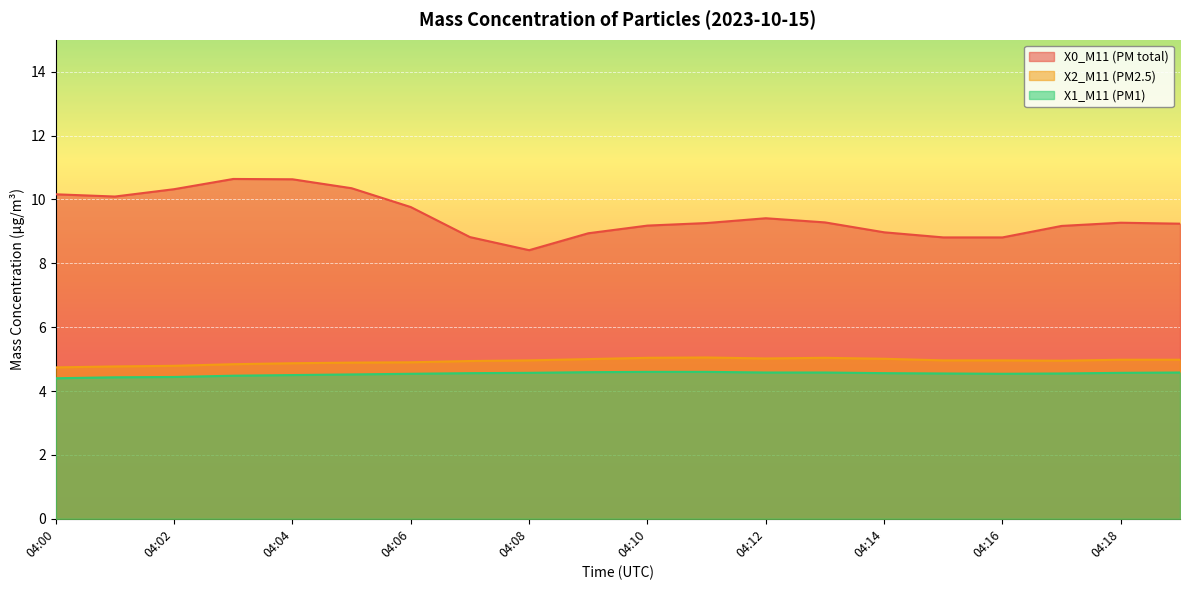

At which label does X0_M11 (PM total) reach its minimum?

04:08